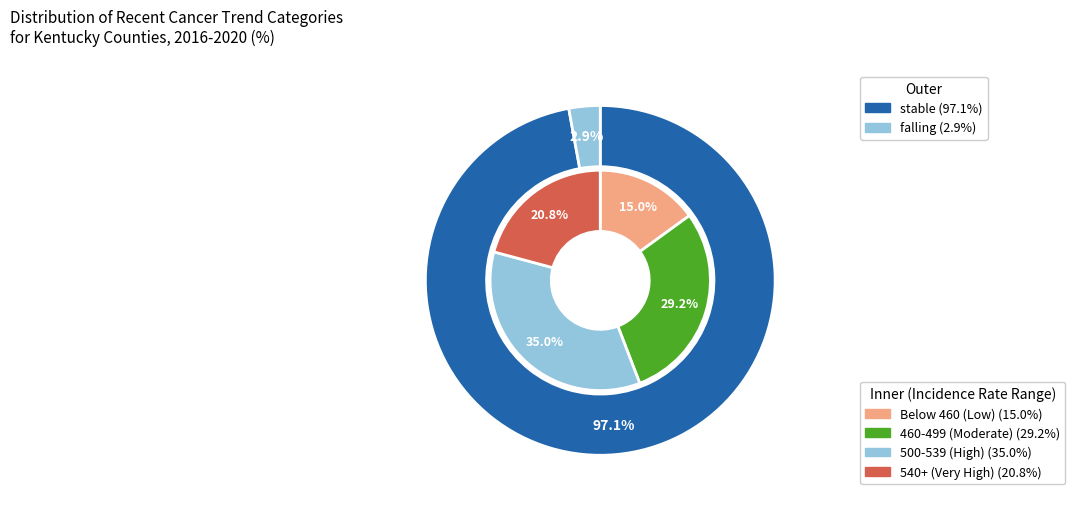

Between rising and falling, which is larger?

falling